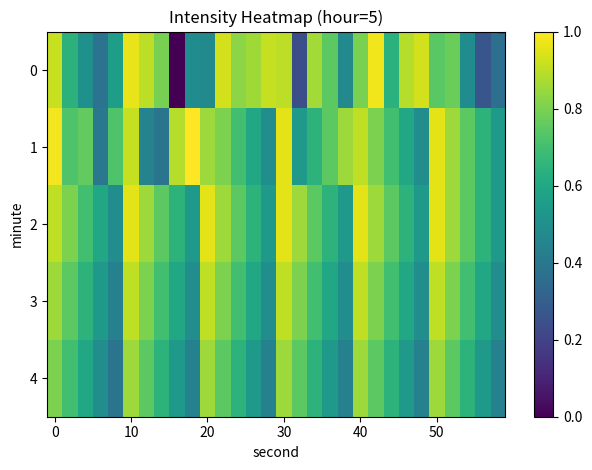

List the series in order of their peak value, lowest first.

4, 3, 2, 0, 1